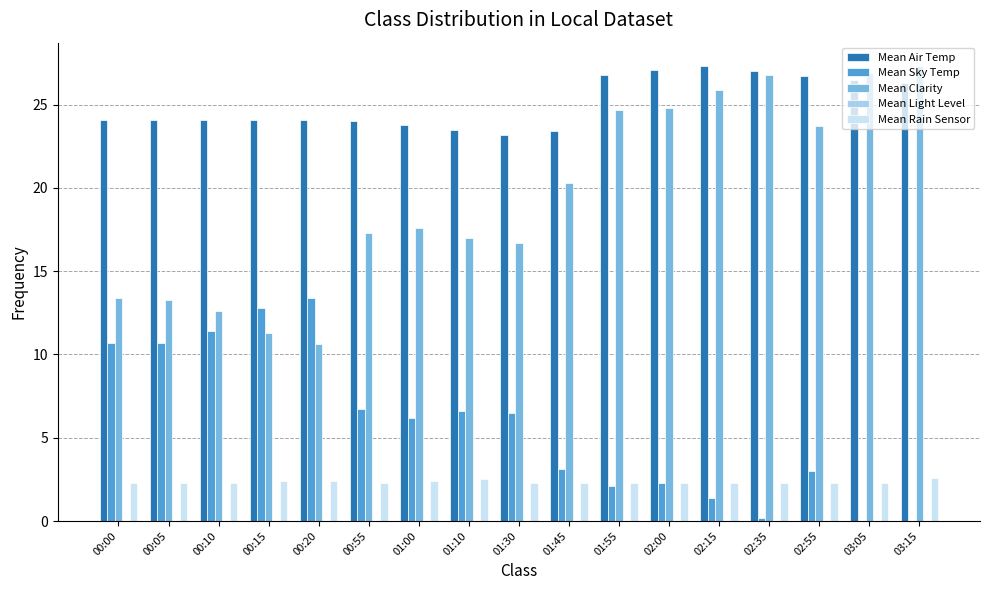

What is the label of the 8th bar from the right?

01:45